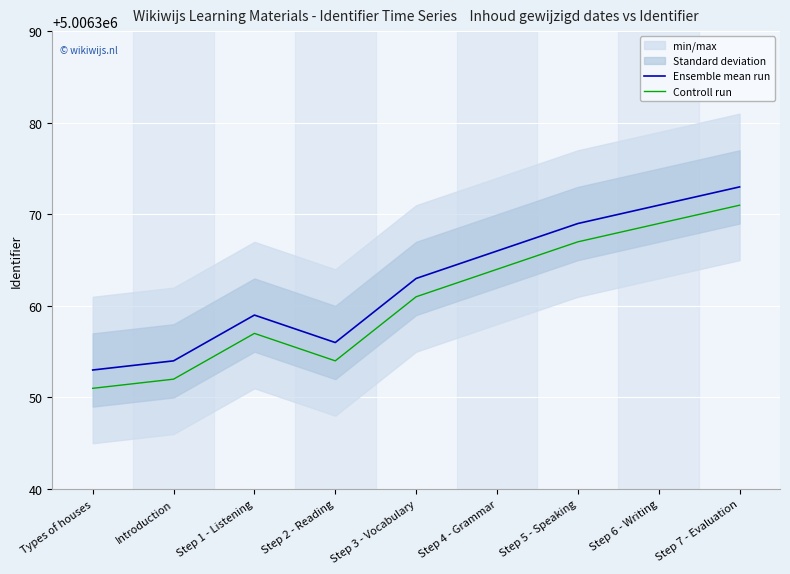

True or false: Ensemble mean run has more than 2 interior local peaks.

False